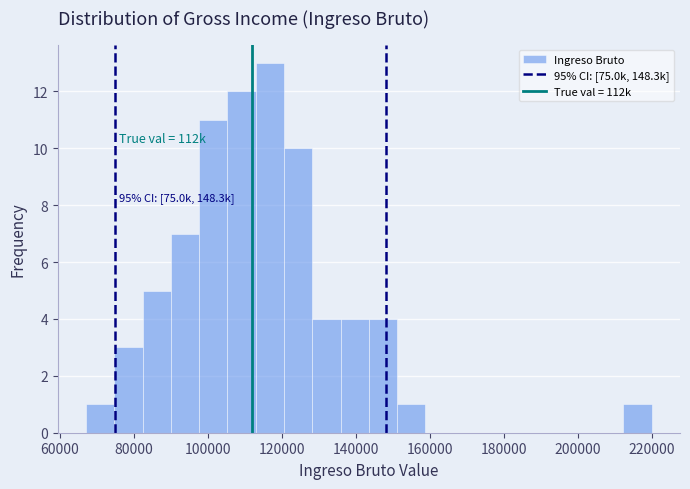

Read against the x-axis, roughly where is the centre of the tallest bar?

116000